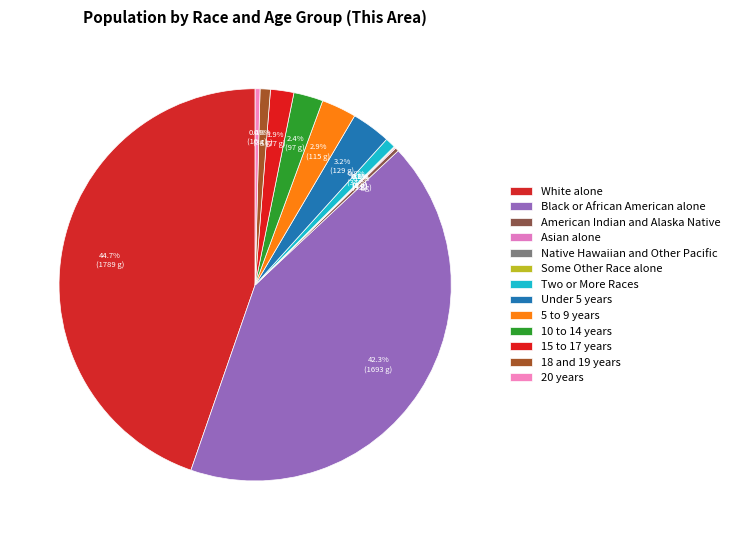

How many slices are in this pie chart?

13